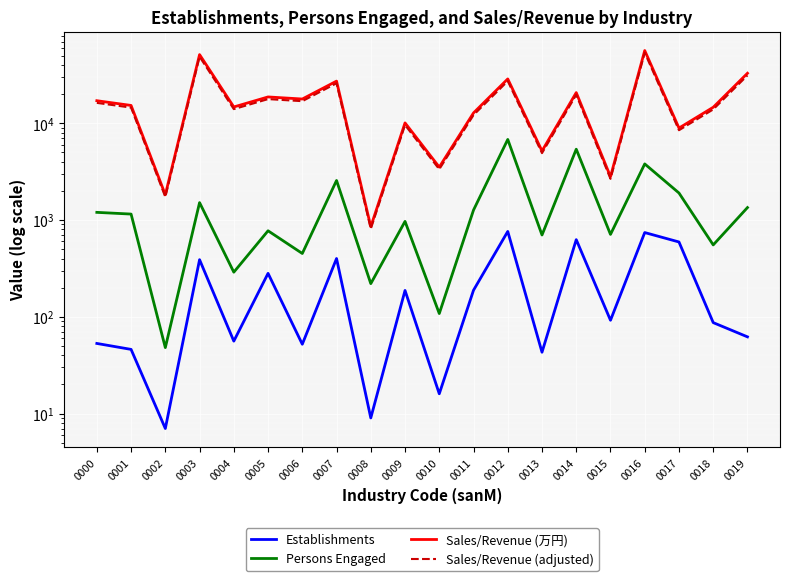

How many lines are shown in the chart?

4